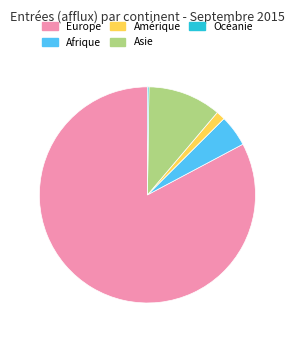

Do Europe and Asie together represent more than half of the pie?

Yes